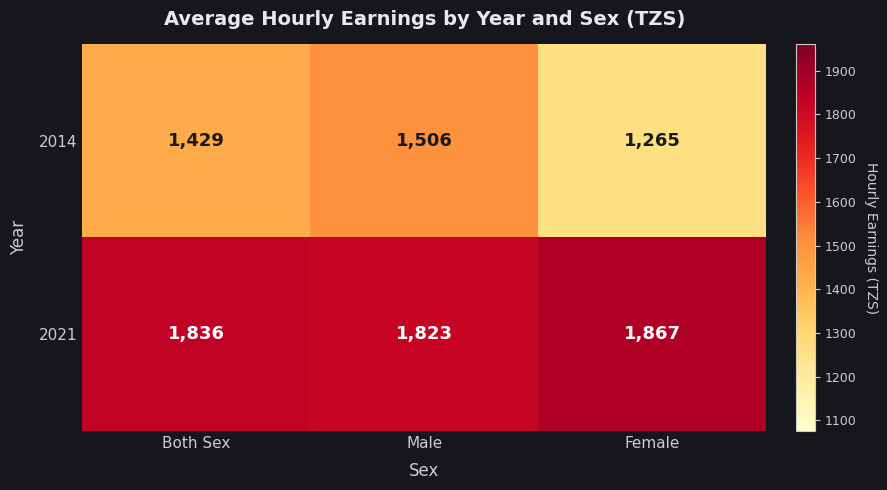

Reading left to right, transcribe all the data shown in this chart.

2014: 1429	1506	1265
2021: 1836	1823	1867